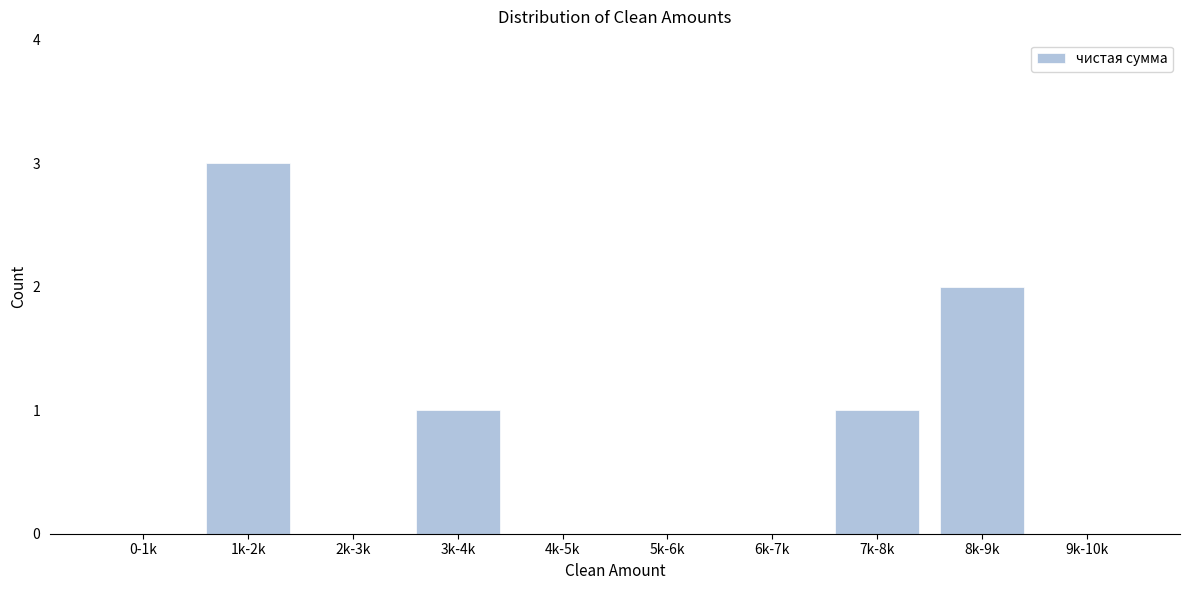

Reading right to left, what are all the values shown in this chart?

9k-10k=0	8k-9k=2	7k-8k=1	6k-7k=0	5k-6k=0	4k-5k=0	3k-4k=1	2k-3k=0	1k-2k=3	0-1k=0